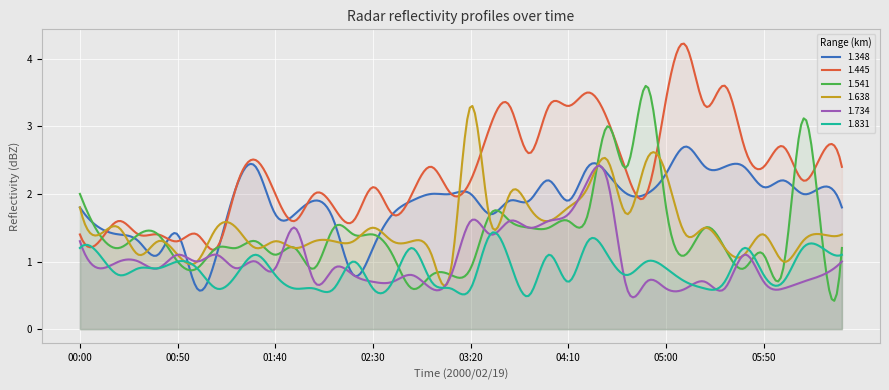

At which label does 1.445 first exceed 2?

01:20